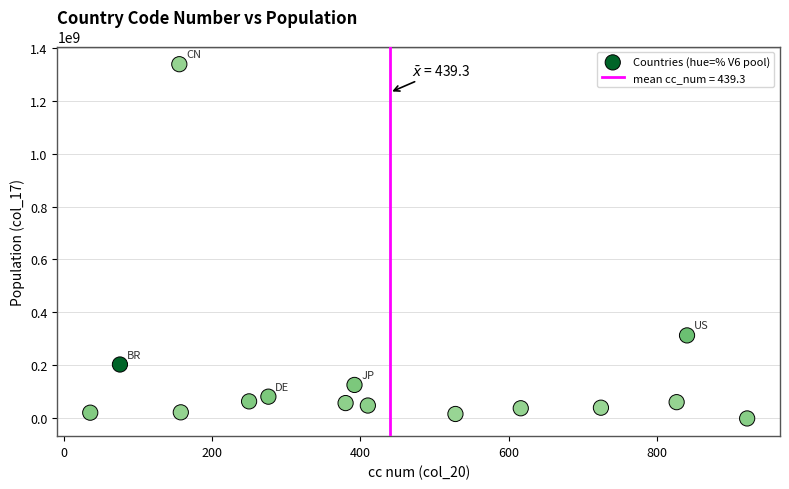

What is the range of X values (max minus min)?

885